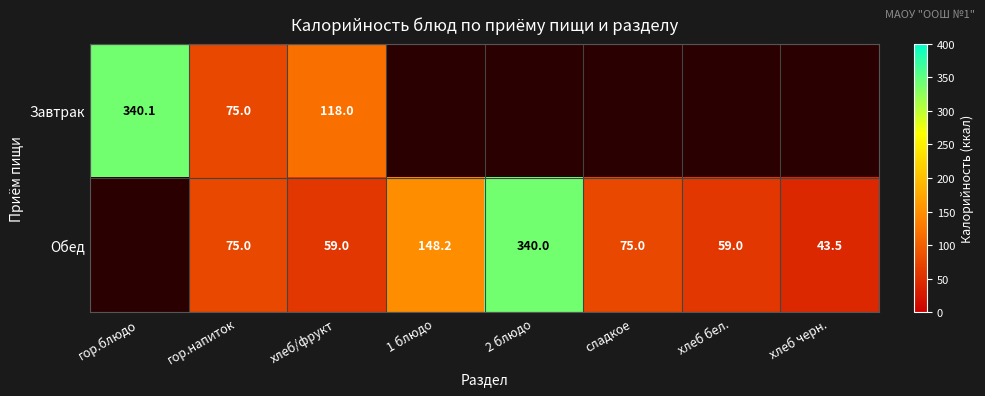

Is the value of Обед at 2 блюдо greater than the value of Завтрак at гор.блюдо?

No